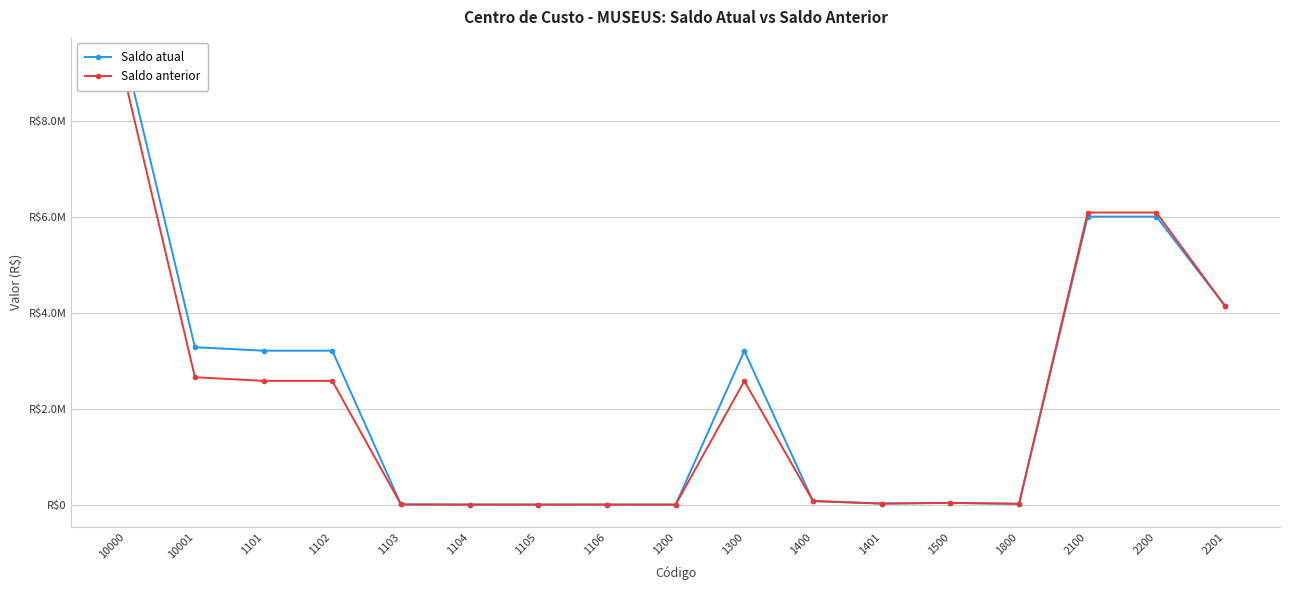

Between which two adjacent categories do Saldo atual and Saldo anterior first intersect?

1300 and 1400